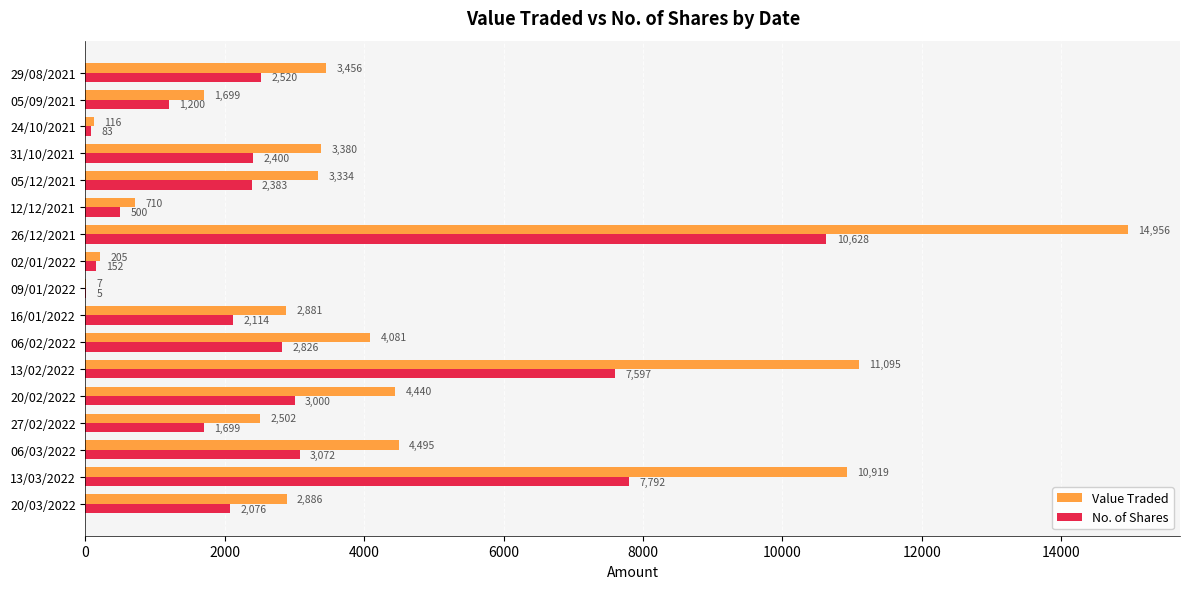

Which series changed the most between 27/02/2022 and 05/12/2021?

Value Traded